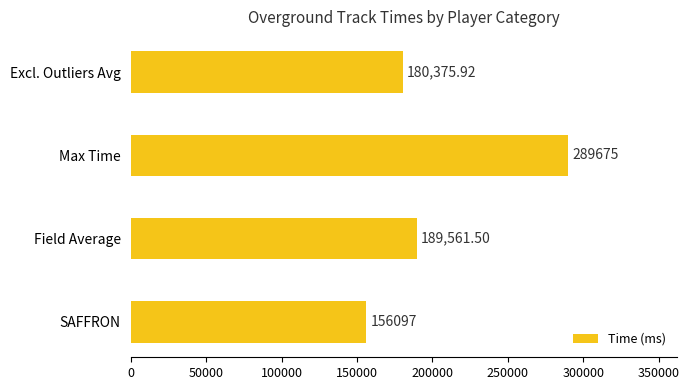

List the labels in order of value, largest first.

Max Time, Field Average, Excl. Outliers Avg, SAFFRON